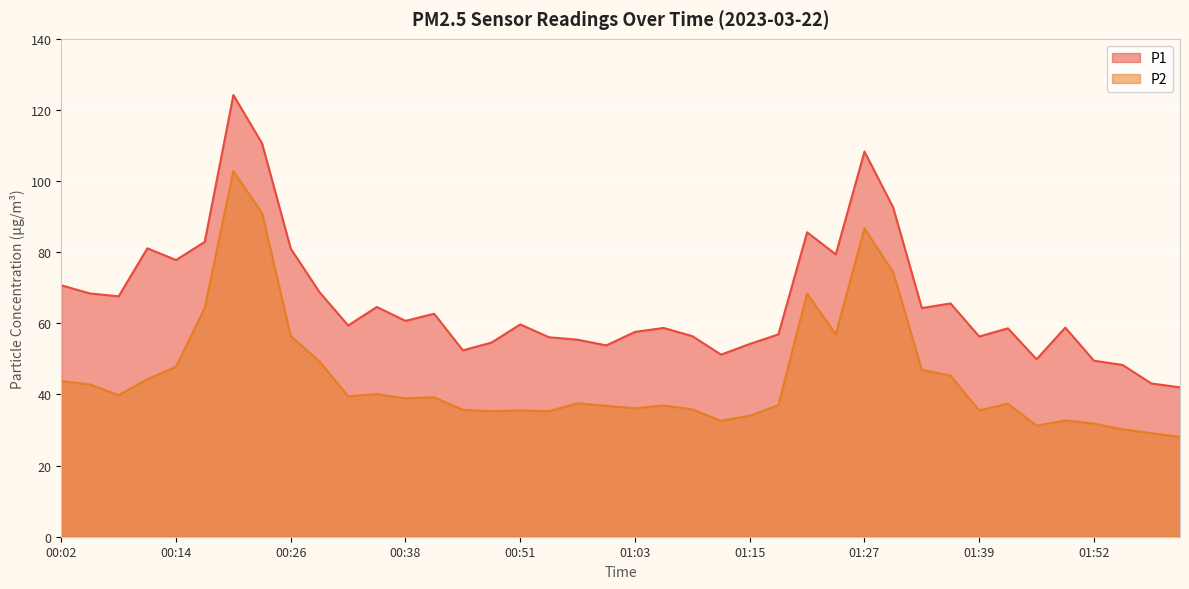

In P2, how many points are lower than both neighbors (excluding endpoints)?

10